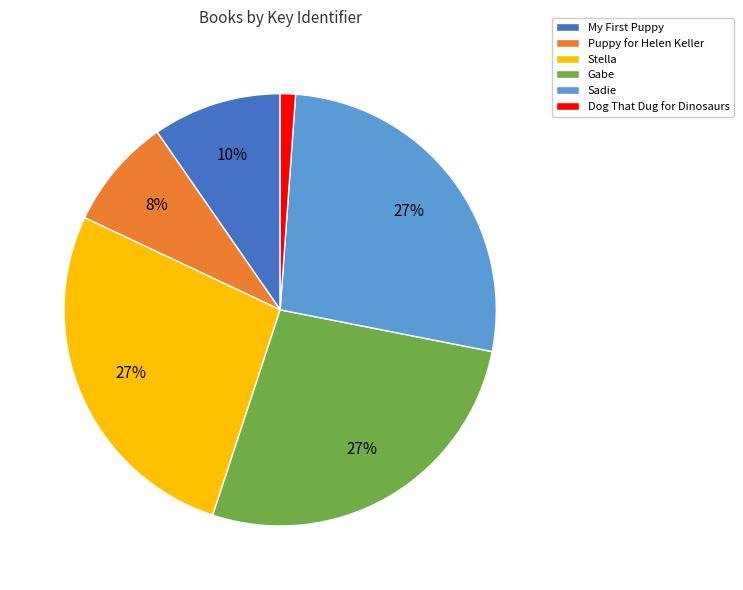

The Gabe slice represents 27% of the pie. True or false?

True